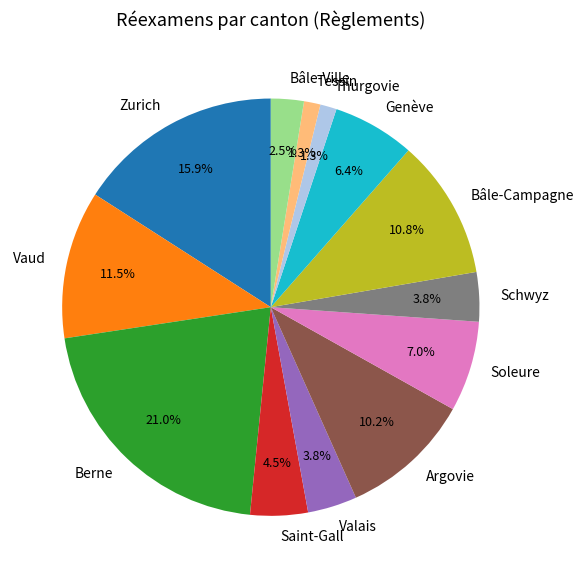

Is Valais the majority of the pie?

No